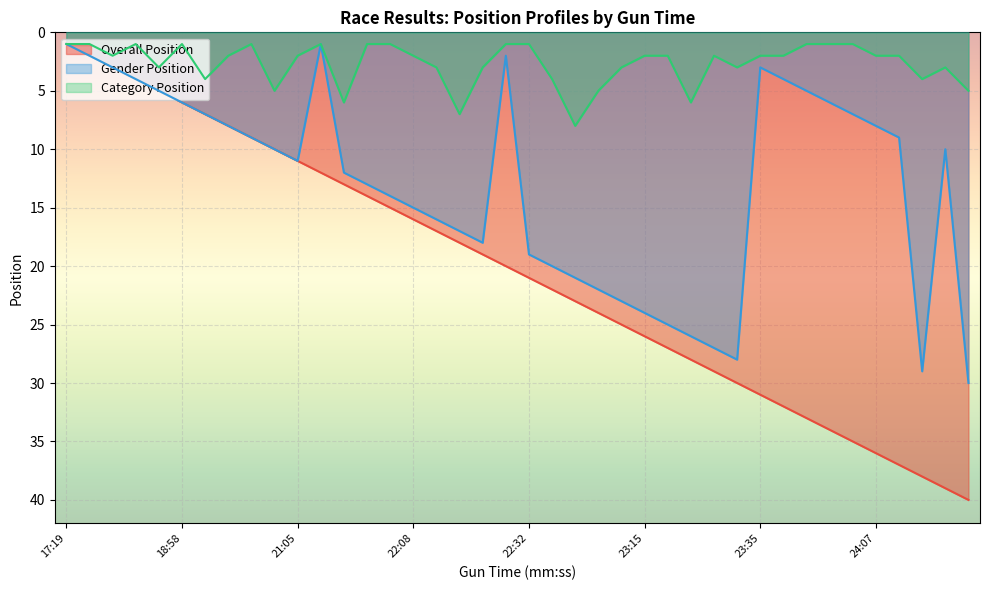

True or false: Category Position has more than 0 interior local peaks.

True